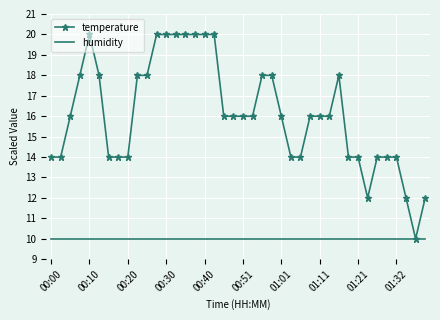

Which series has the largest range (max minus min)?

temperature